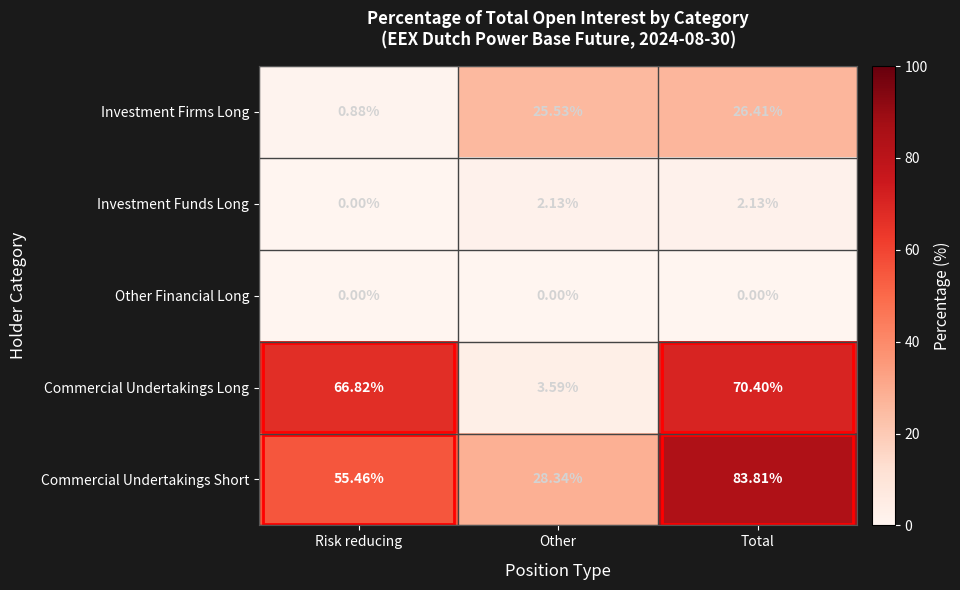

How many distinct data groups are displayed?

5